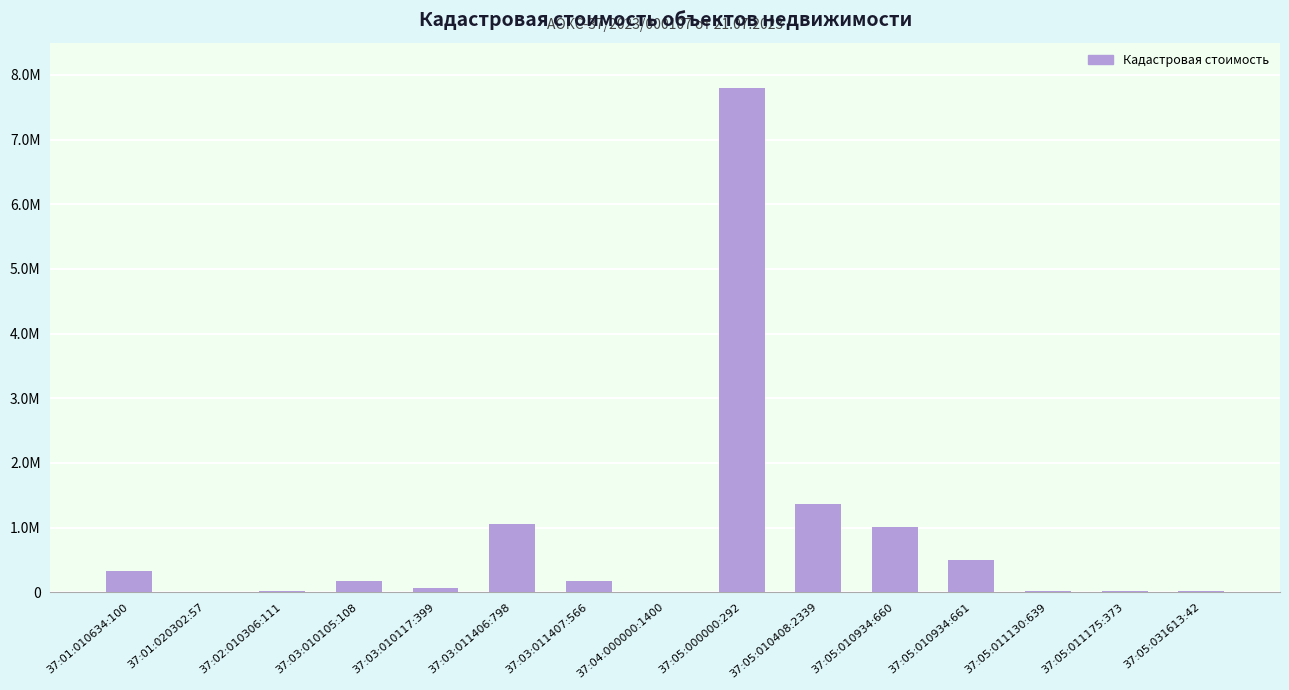

Where does the data first go above 175114?

37:01:010634:100